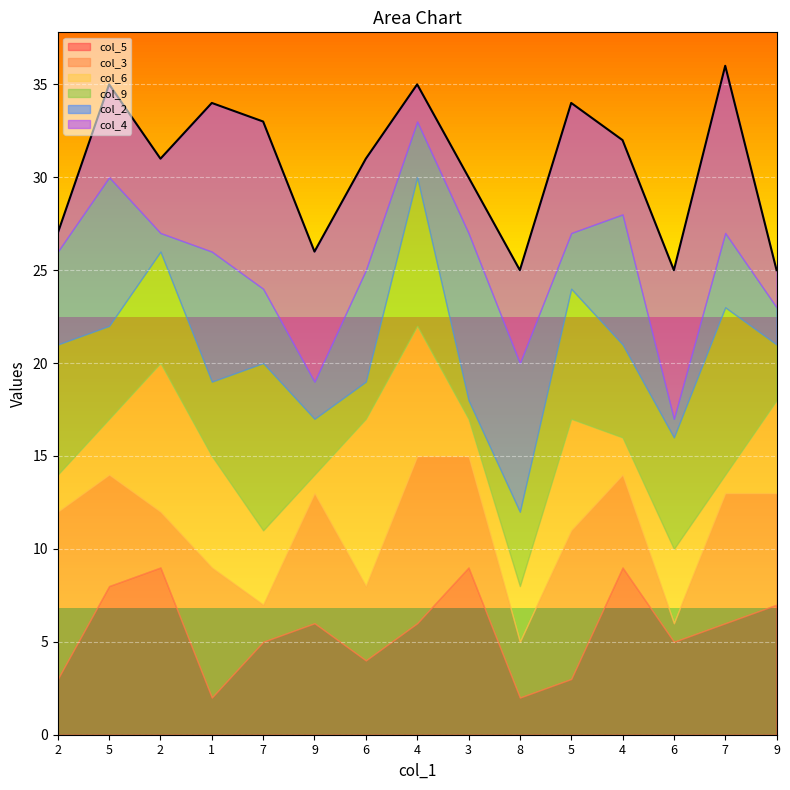

At which label is col_9 closest to 5?

5